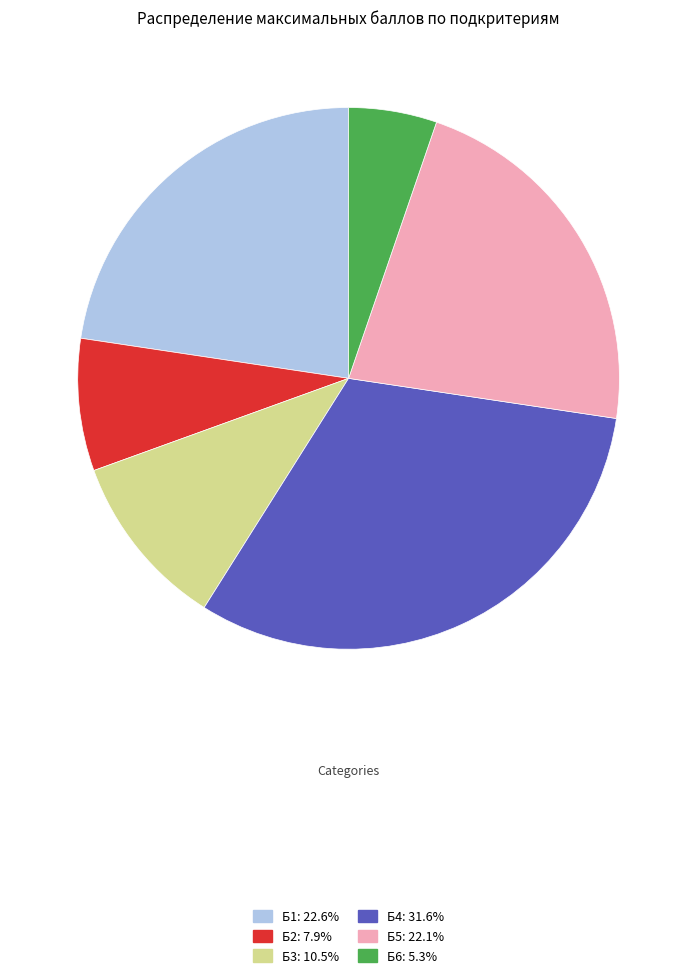

Does Б6 represent more than half of the total?

No